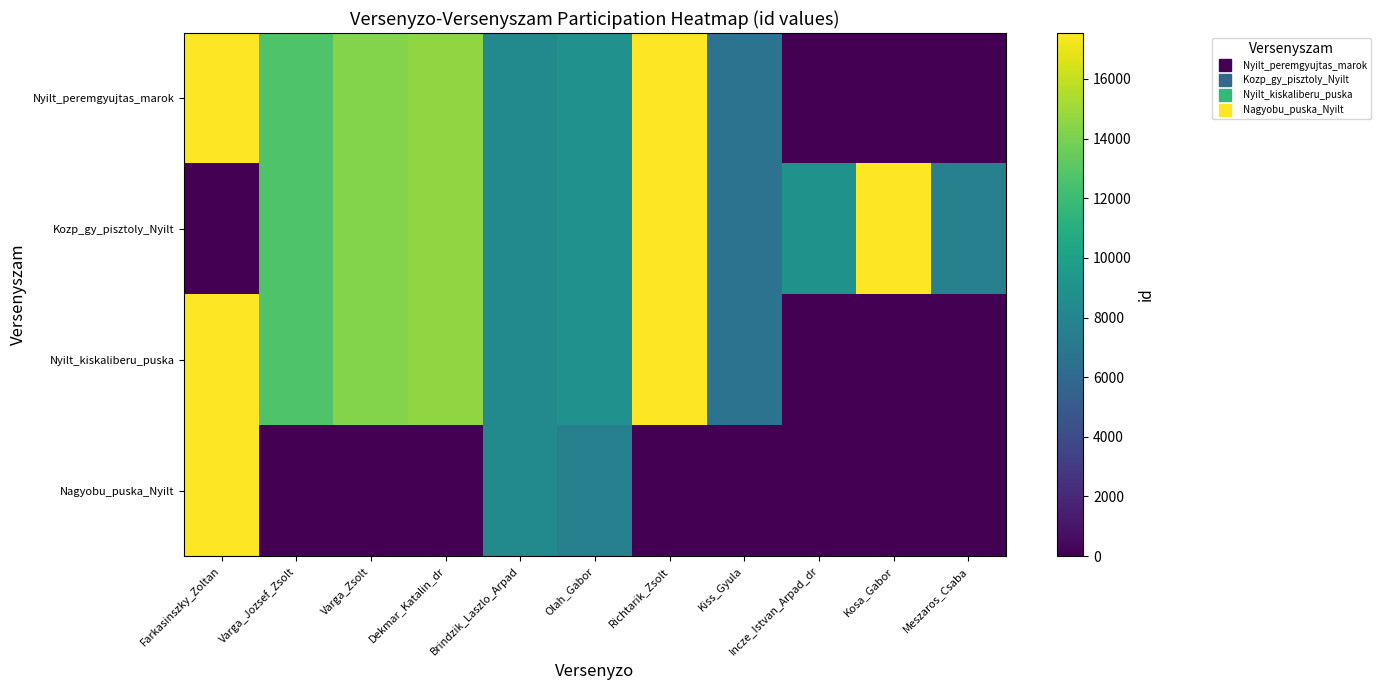

Rank the series by their maximum value, from lowest to highest.

Nagyobu_puska_Nyilt, Nyilt_peremgyujtas_marok, Nyilt_kiskaliberu_puska, Kozp_gy_pisztoly_Nyilt